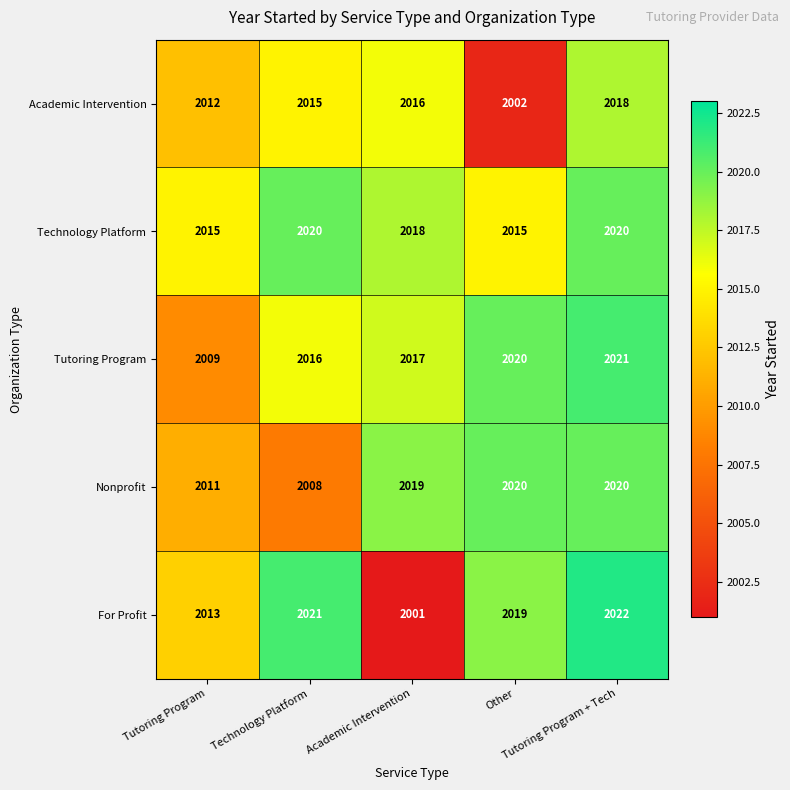

Which series has the widest spread of values?

For Profit